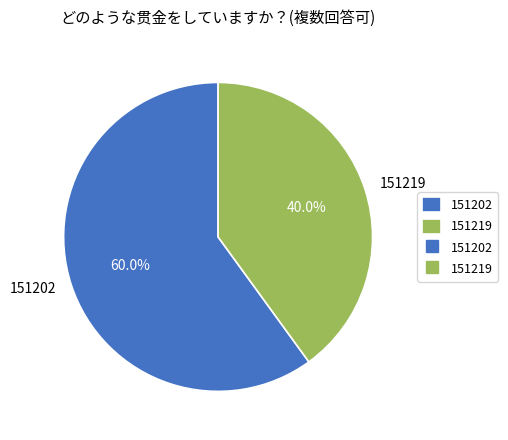

Approximately how many times larger is the value at 151219 compared to 151202?

0.7